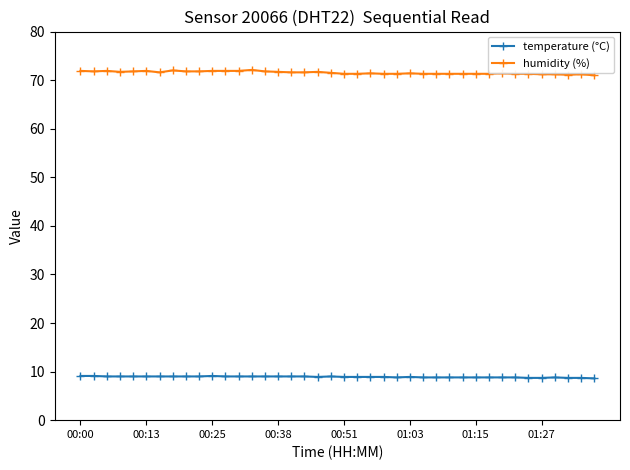

What is the average value of the humidity (%) series?

71.5